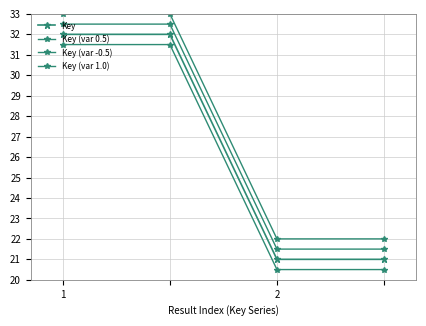

Does the chart display data point markers on the line(s)?

Yes